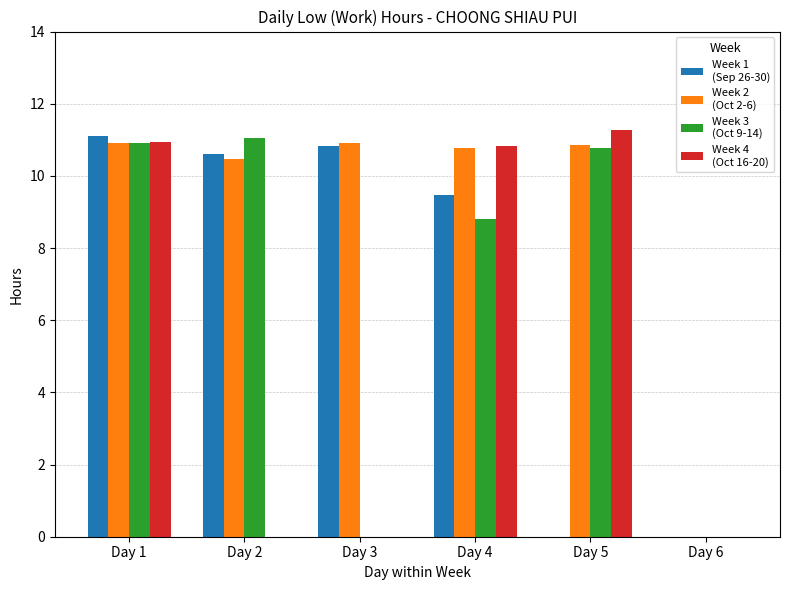

What is the total value across all series at Day 1?

43.9